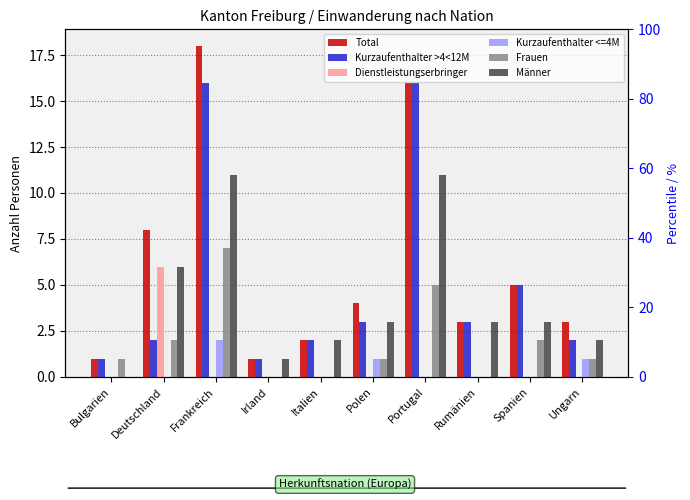

The value of Frauen at Polen is 1. True or false?

True